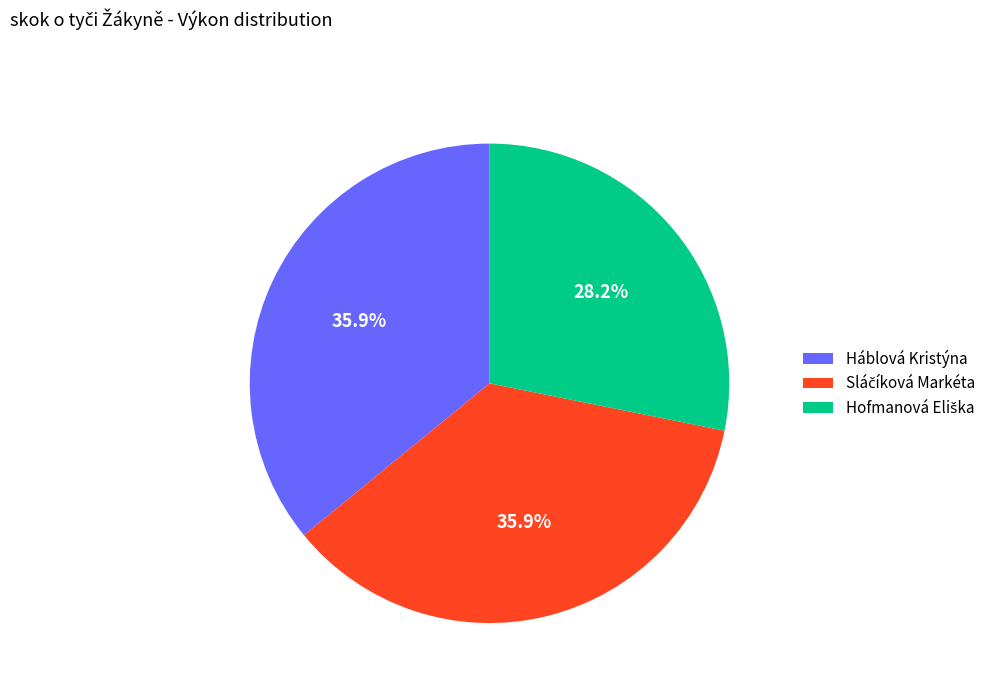

What percentage is NOT represented by Háblová Kristýna?

64.1%